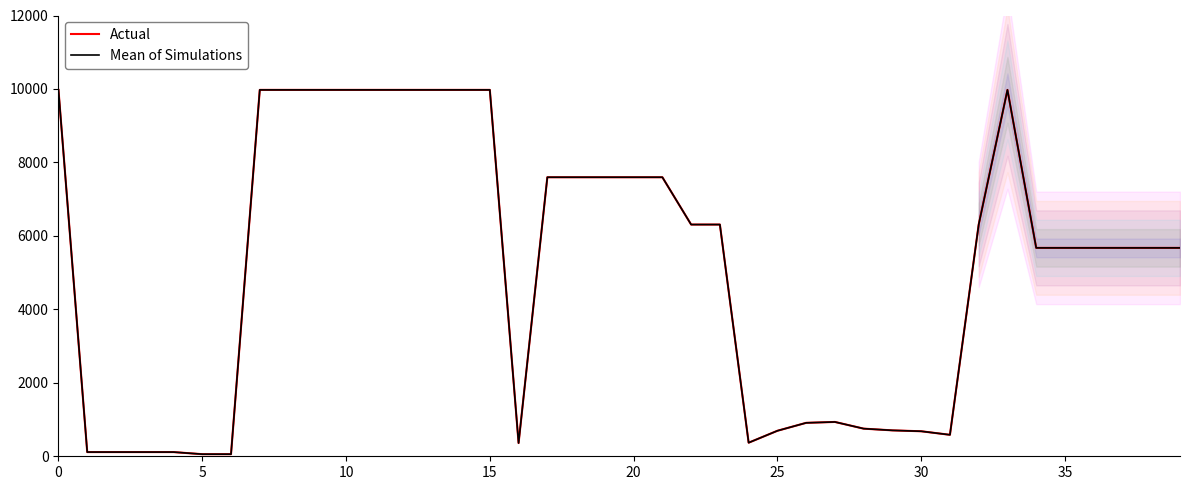

What is the label of the 7th point from the right?

33